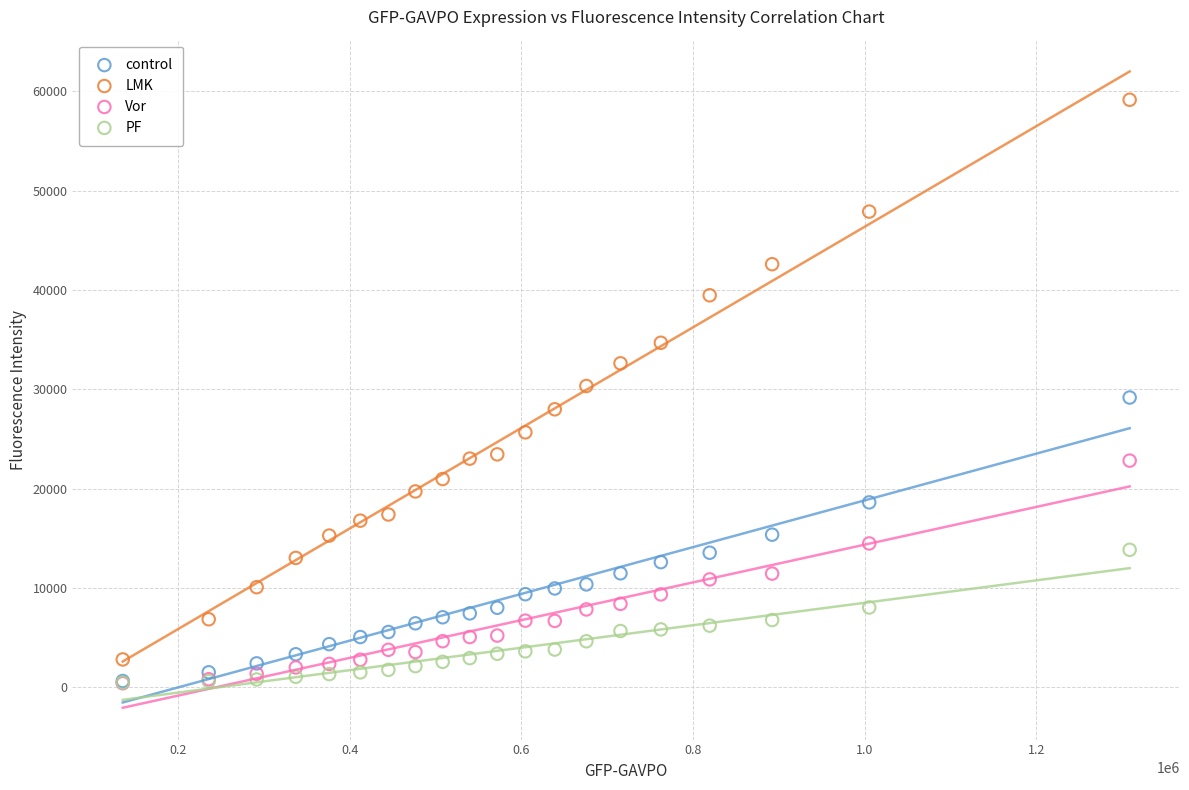

Which series contains the highest Y value?

LMK